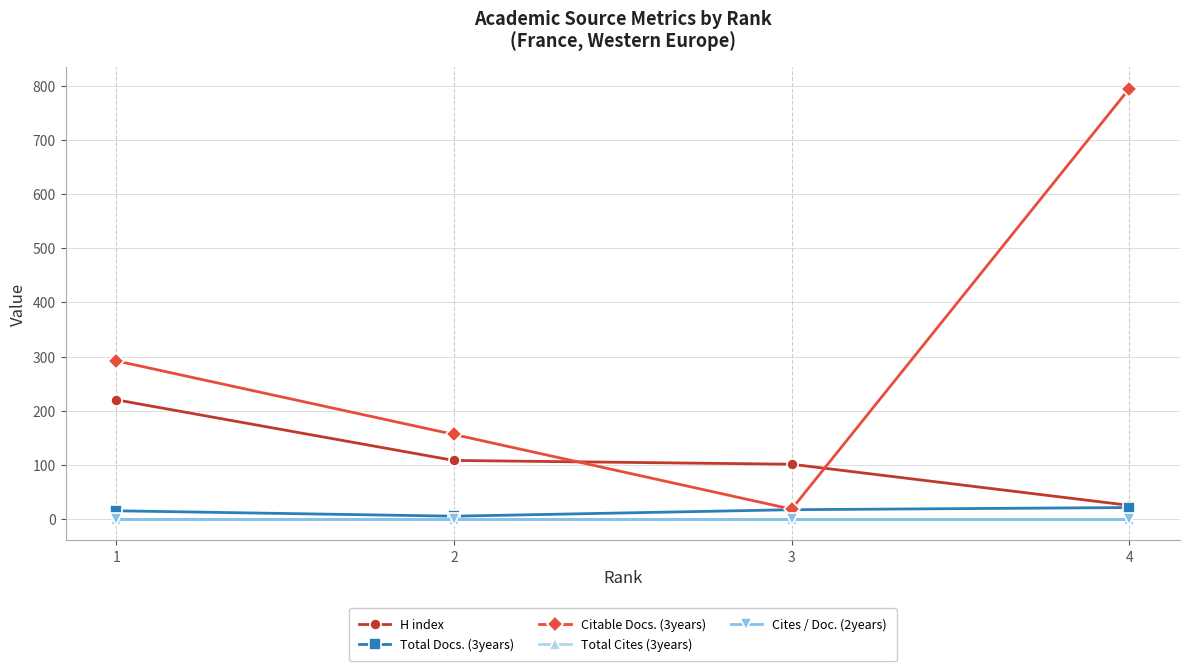

Is this an area chart (filled region under the line)?

No